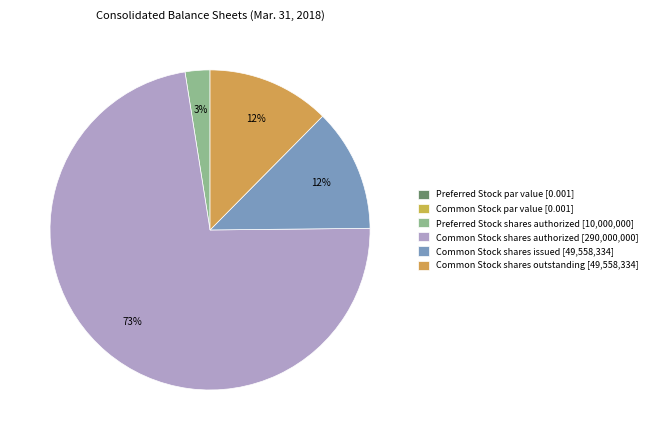

What percentage do Common Stock shares outstanding and Common Stock shares issued together represent?

24.8%